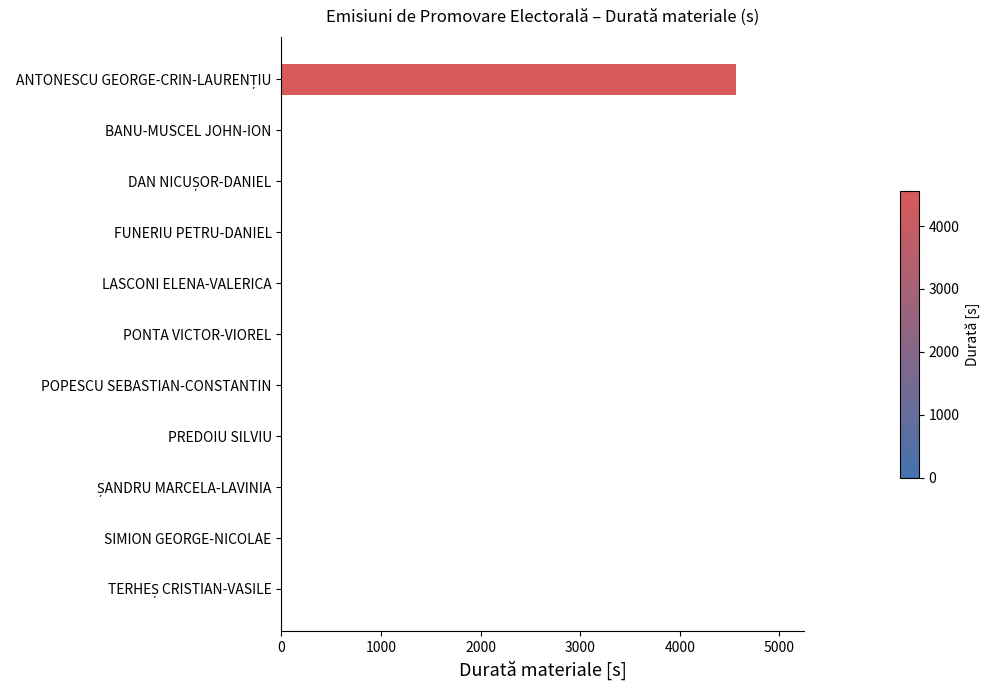

What is the greatest value displayed?

4564